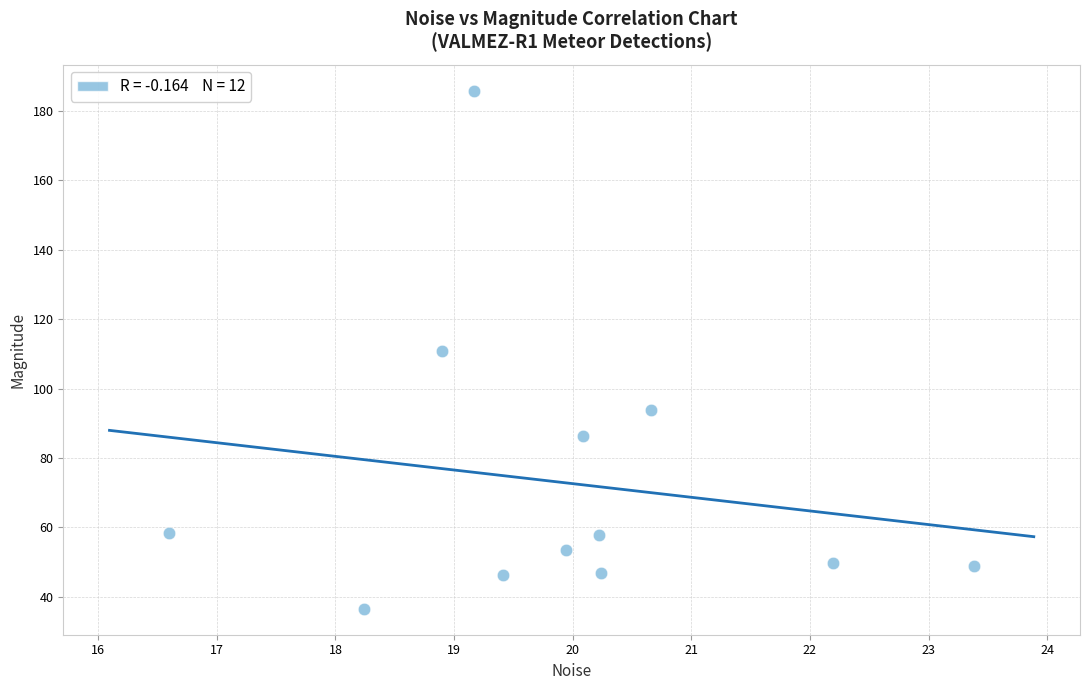

What is the range of X values (max minus min)?

6.8